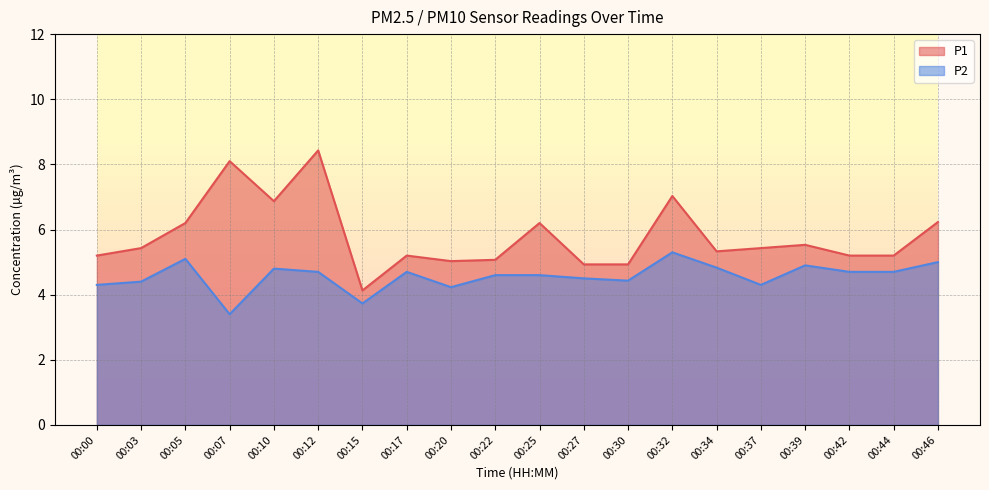

Between 00:34 and 00:37, which is larger?

00:37